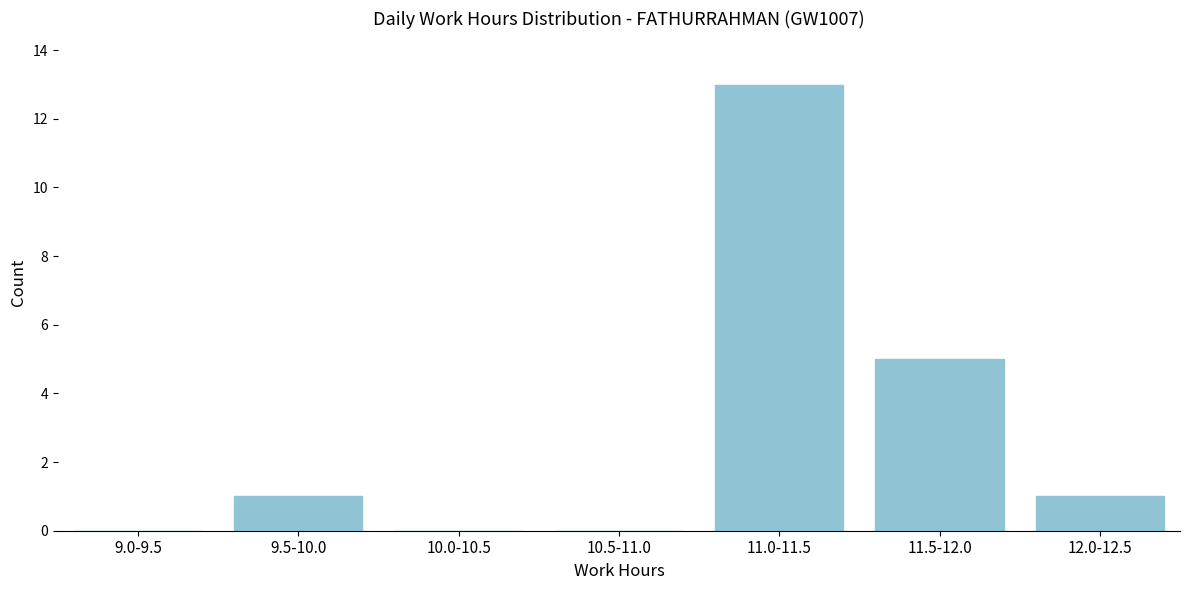

Reading left to right, list all the values displayed in this chart.

9.0-9.5=0	9.5-10.0=1	10.0-10.5=0	10.5-11.0=0	11.0-11.5=13	11.5-12.0=5	12.0-12.5=1